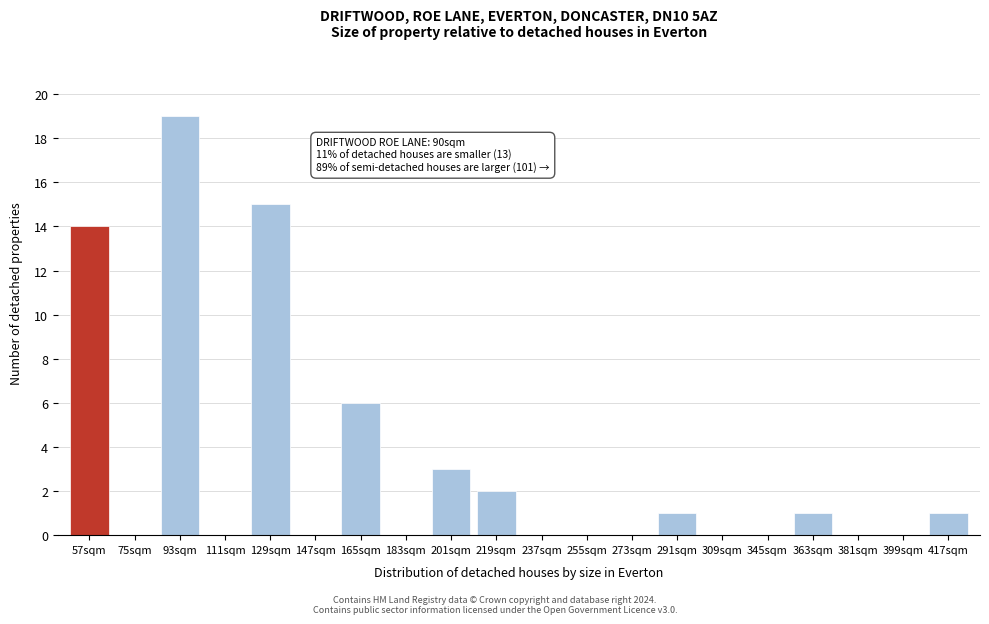

Reading left to right, transcribe all the data shown in this chart.

57sqm=14	75sqm=0	93sqm=19	111sqm=0	129sqm=15	147sqm=0	165sqm=6	183sqm=0	201sqm=3	219sqm=2	237sqm=0	255sqm=0	273sqm=0	291sqm=1	309sqm=0	345sqm=0	363sqm=1	381sqm=0	399sqm=0	417sqm=1